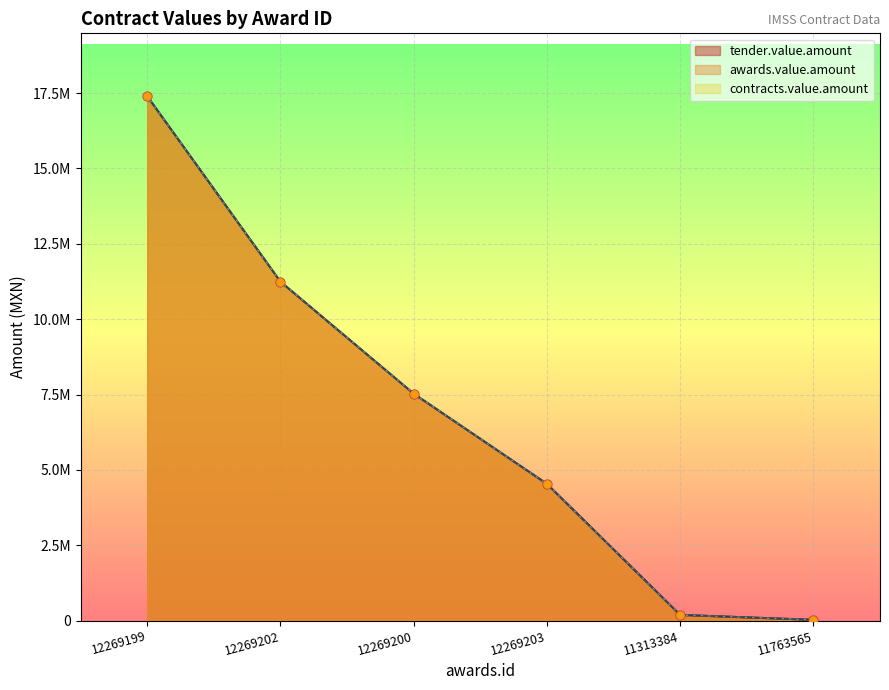

What are all the series names shown in the legend?

tender.value.amount, awards.value.amount, contracts.value.amount